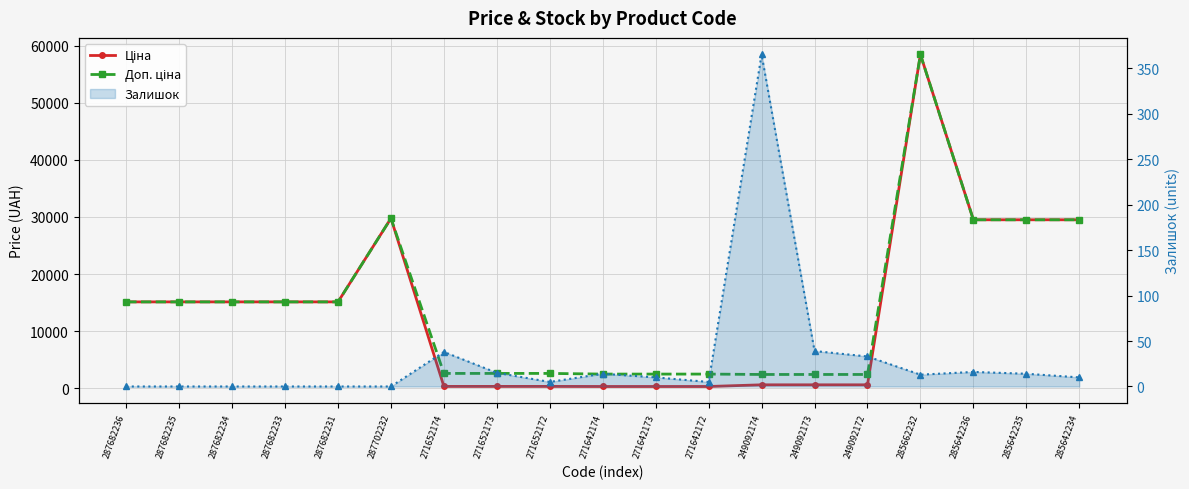

Reading left to right, transcribe all the data shown in this chart.

Ціна: 15120.0	15120.0	15120.0	15120.0	15120.0	29747.2	324.8	324.8	324.8	310.3	310.3	310.3	603.7	603.7	603.7	58426.5	29491.5	29491.5	29491.5
Доп. ціна: 15120.0	15120.0	15120.0	15120.0	15120.0	29747.2	2598.3	2598.3	2598.3	2482.4	2482.4	2482.4	2414.8	2414.8	2414.8	58426.5	29491.5	29491.5	29491.5
Залишок: 0.0	0.0	0.0	0.0	0.0	0.0	38.0	15.0	5.0	14.0	10.0	5.0	365.0	39.0	33.0	13.0	16.0	14.0	10.0